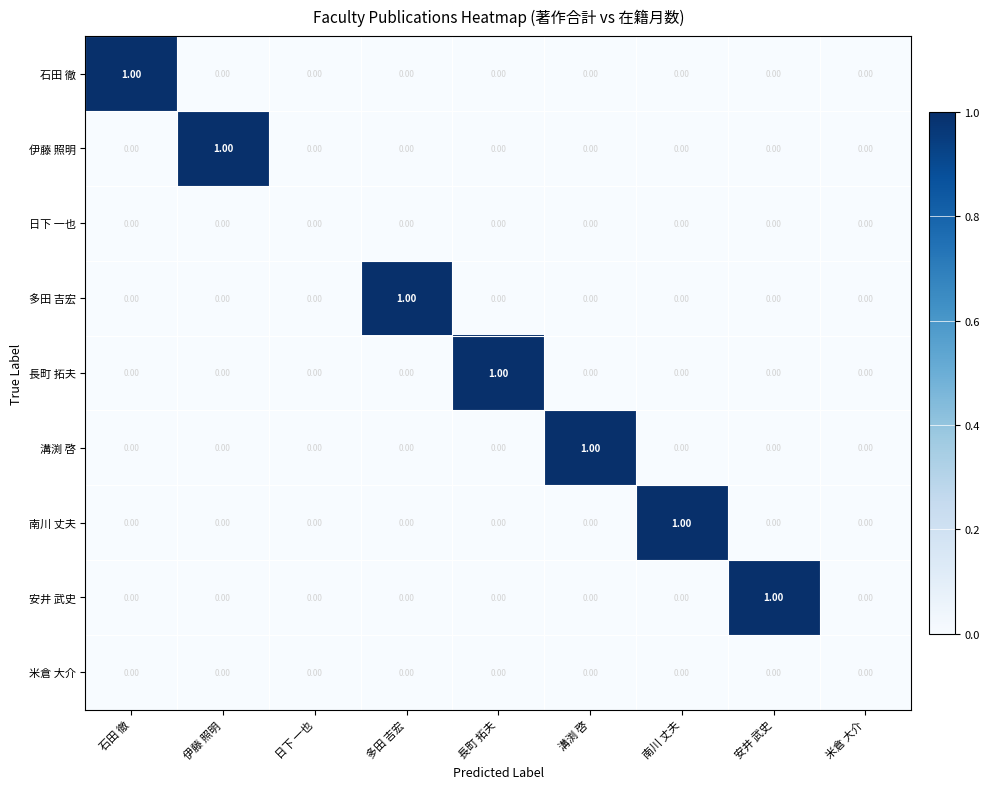

Which series changed the most between 日下 一也 and 安井 武史?

安井 武史